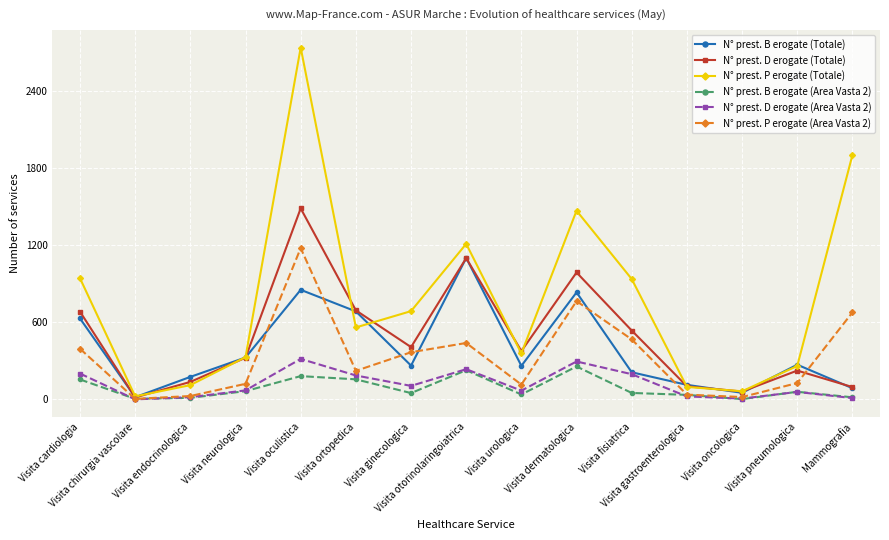

How many values in the N° prest. D erogate (Area Vasta 2) series are below 70?

7